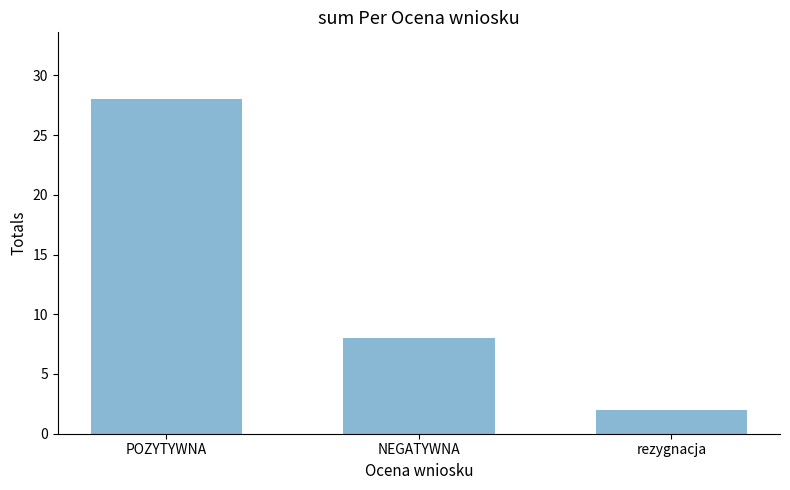

Reading left to right, list all the values displayed in this chart.

POZYTYWNA=28	NEGATYWNA=8	rezygnacja=2